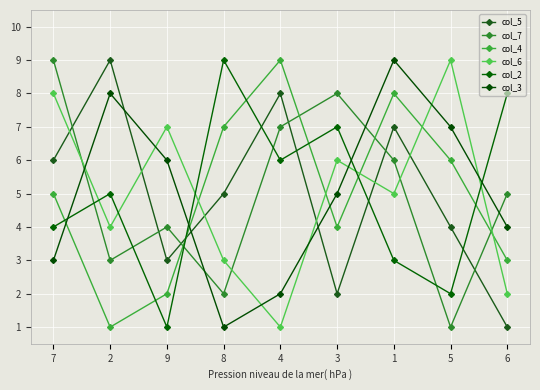

At which category does the chart reach its minimum across all series?

6